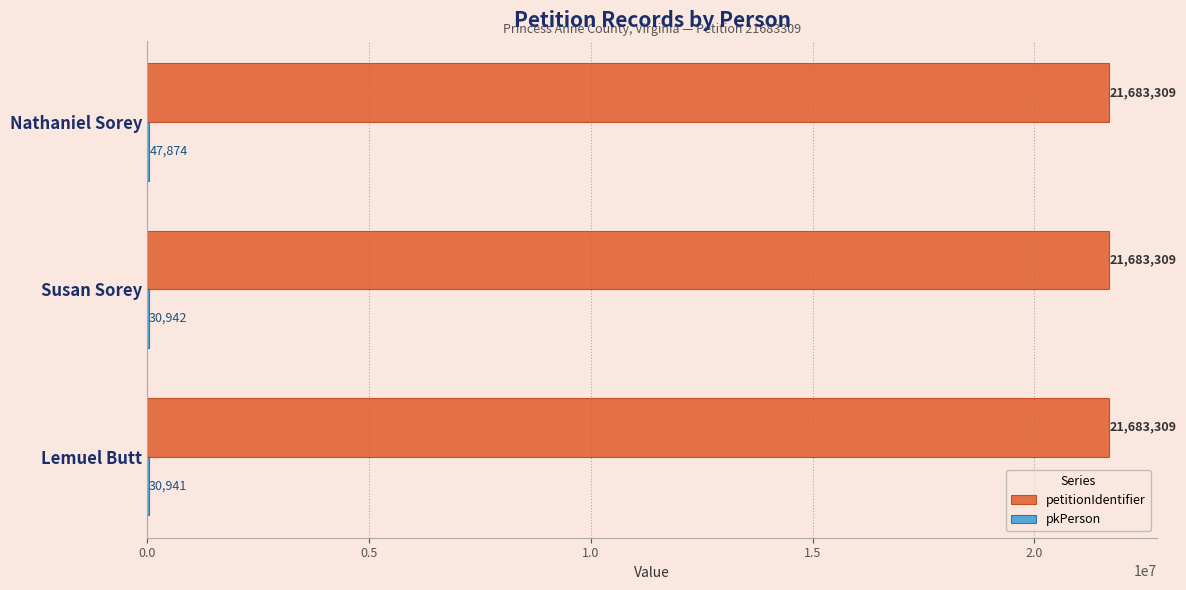

At which category is the sum across all series the highest?

Nathaniel Sorey